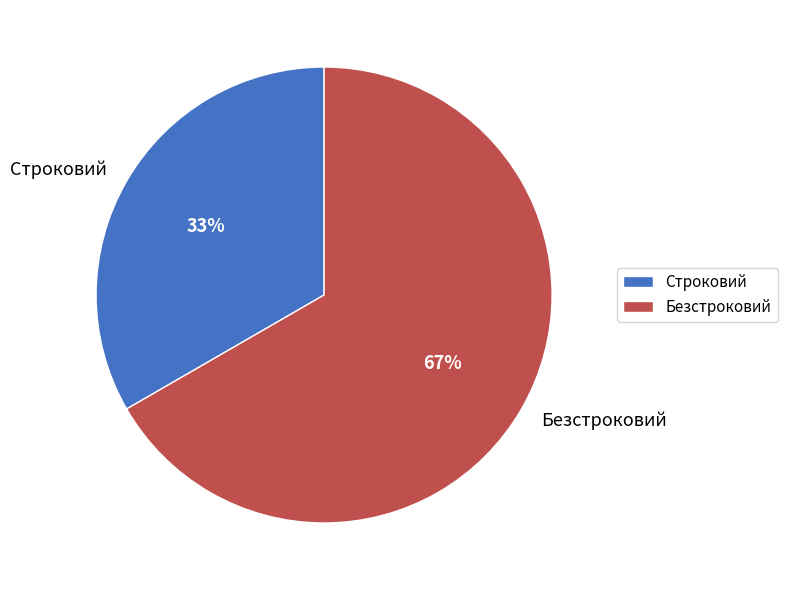

Do Строковий and Безстроковий together represent more than half of the pie?

Yes